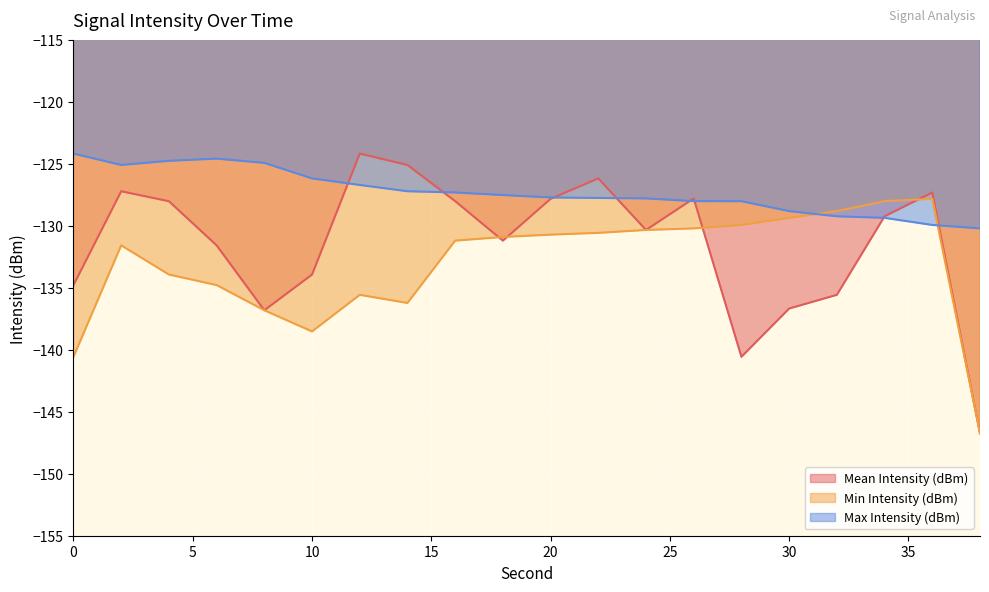

What is the value of the Mean Intensity (dBm) point at the 13th from the left?

-130.3